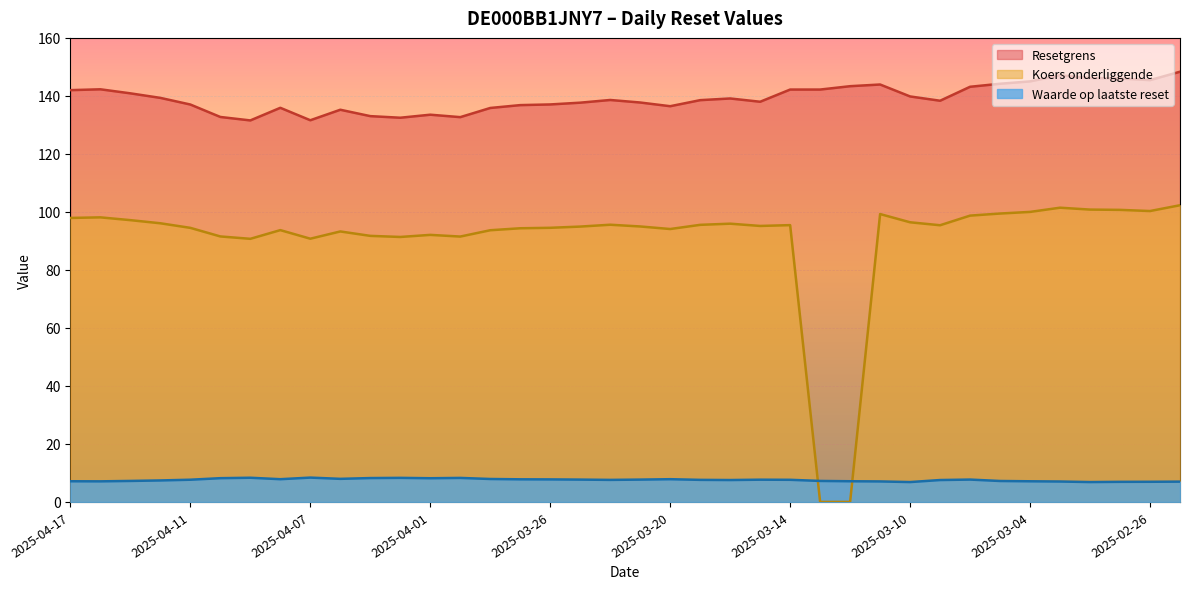

Which label corresponds to the smallest value in the chart?

2025-03-13